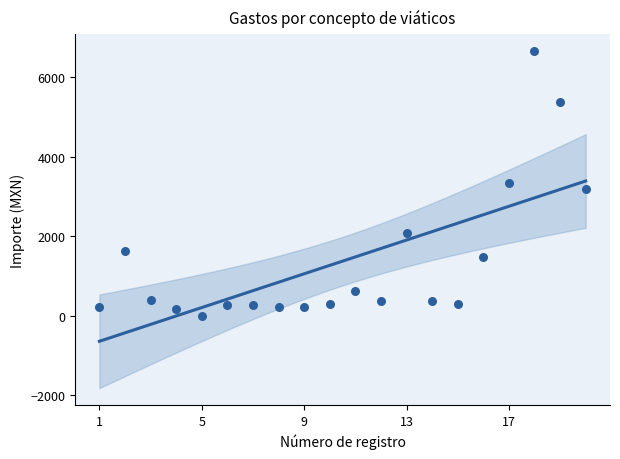

What is the change in value from 2 to 8?

-1417.0